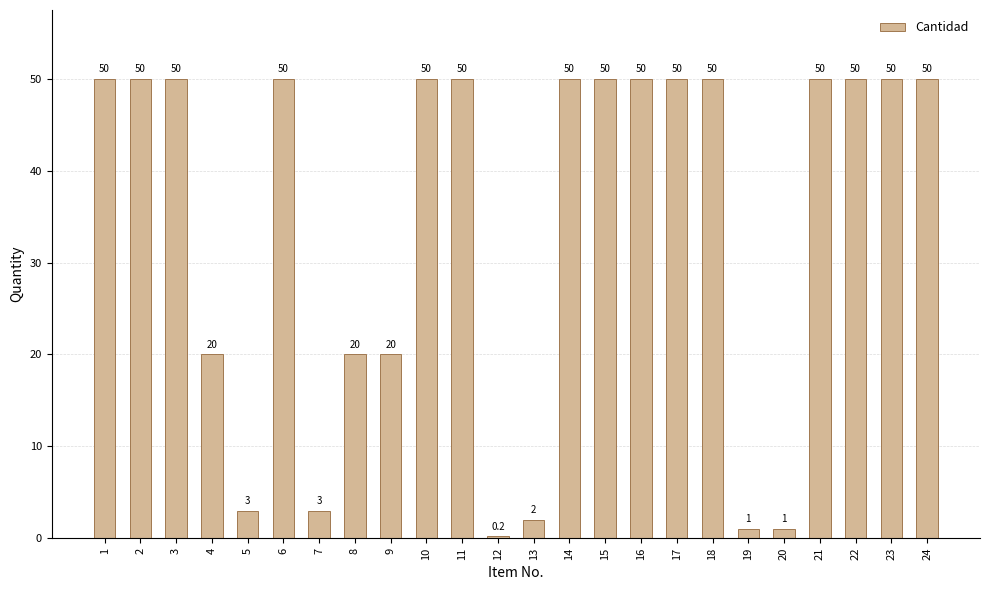

What is the ratio of the value at 9 to the value at 23?

0.4